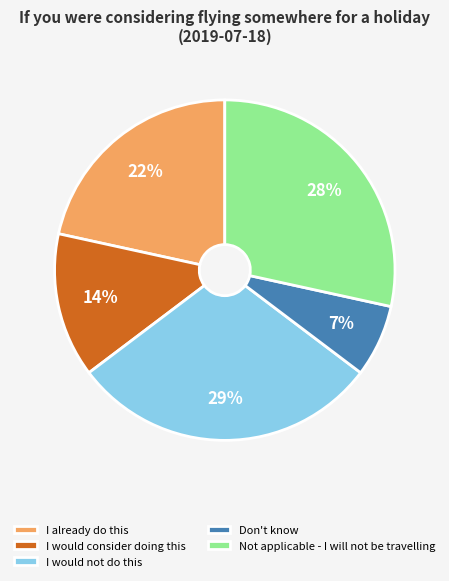

Does any single category account for the majority?

No